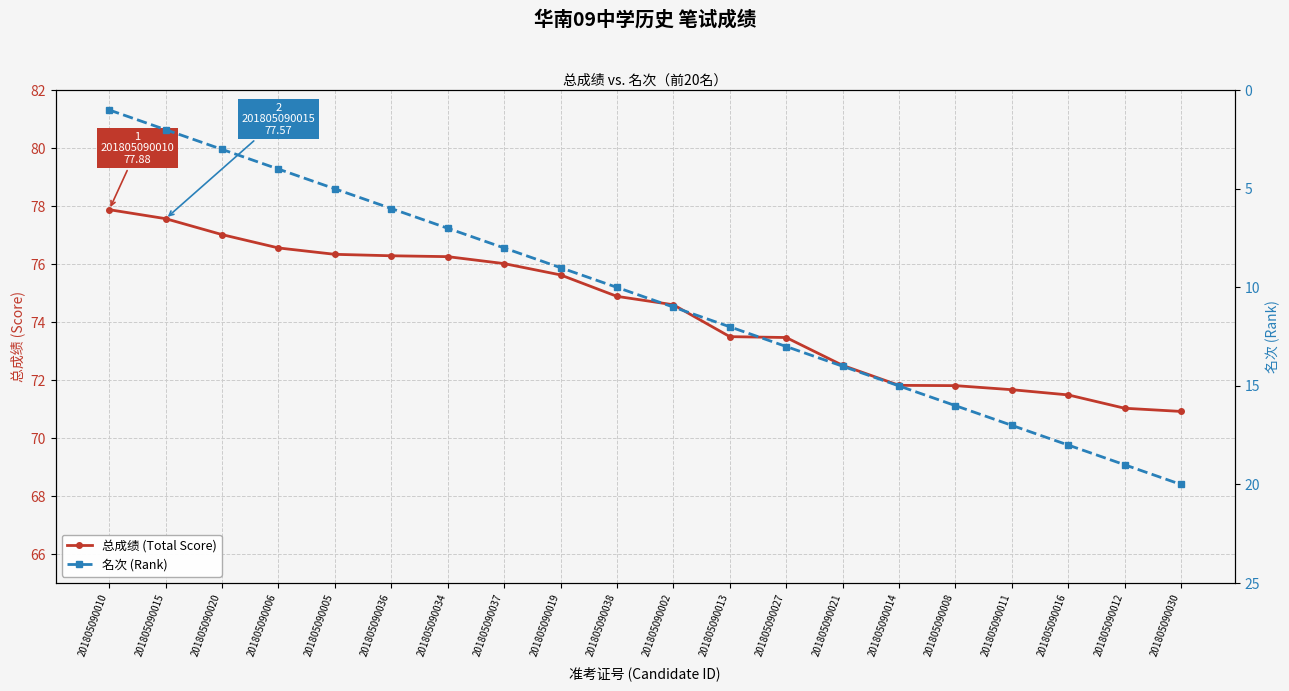

Which category has the highest value across all series?

201805090010